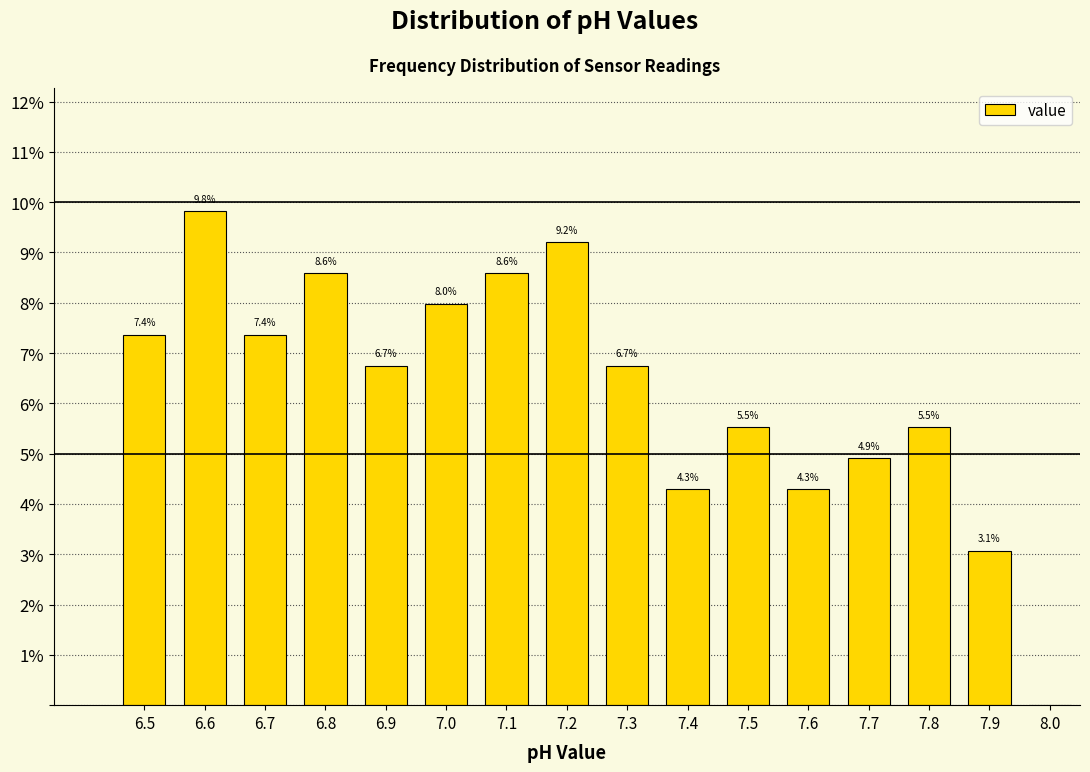

Over which range of the x-axis is the bar tallest?

6.55 to 6.65